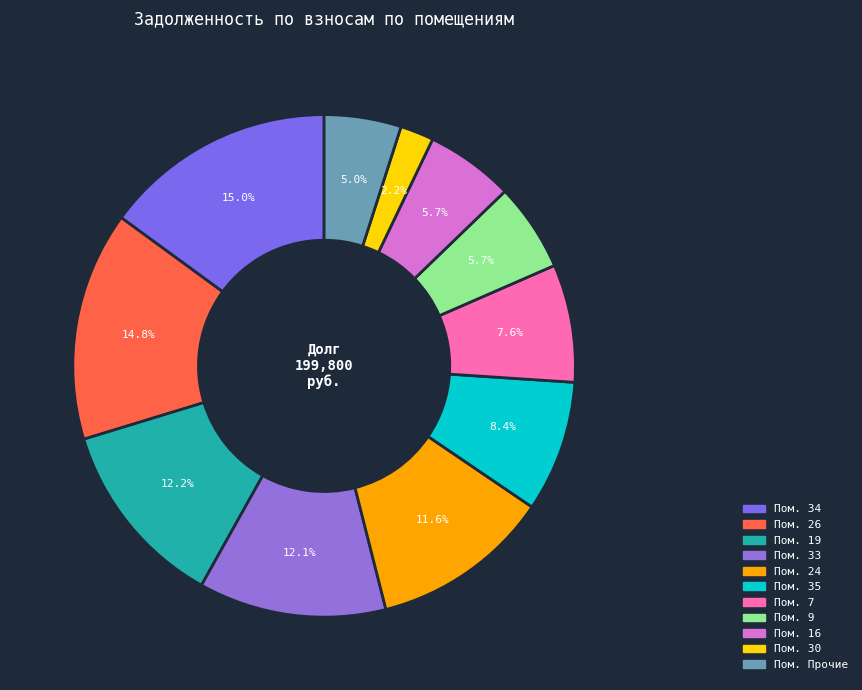

Does any single category account for the majority?

No